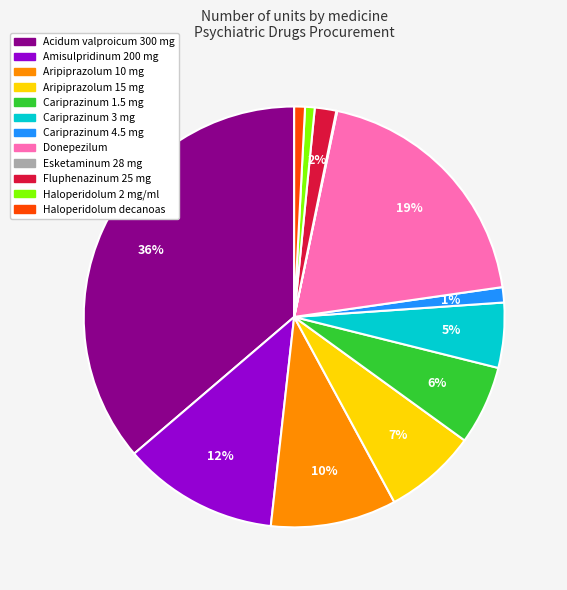

Does any single category account for the majority?

No